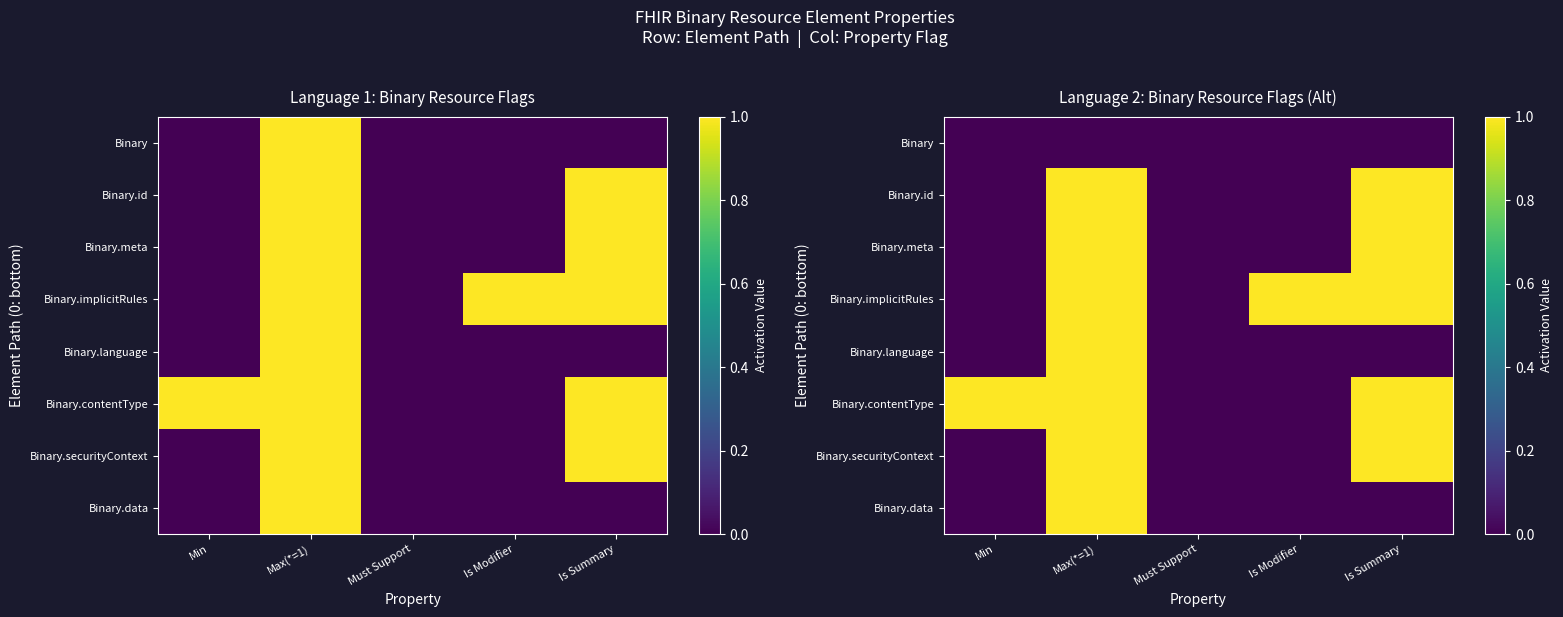

The Binary.meta series shows 0 at Is Modifier. True or false?

True